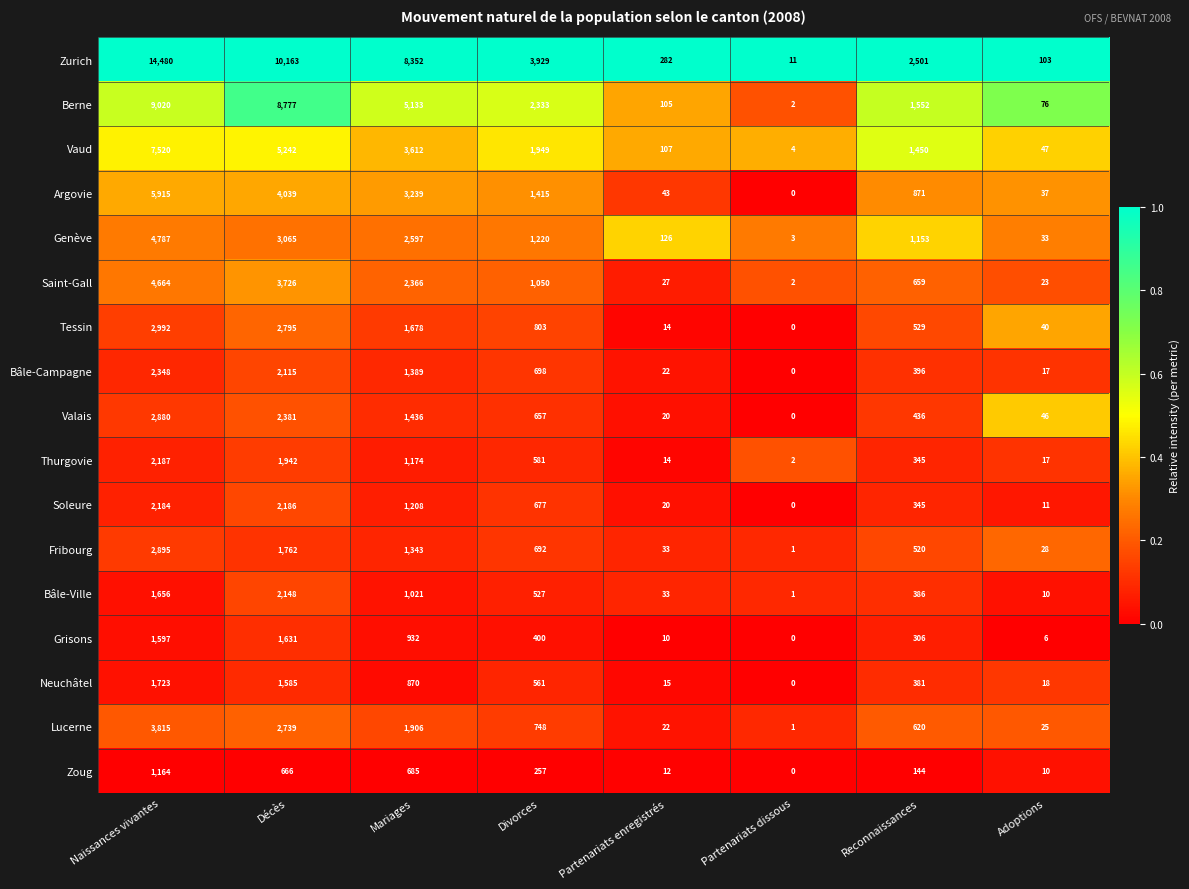

Which series has the largest range (max minus min)?

Zurich